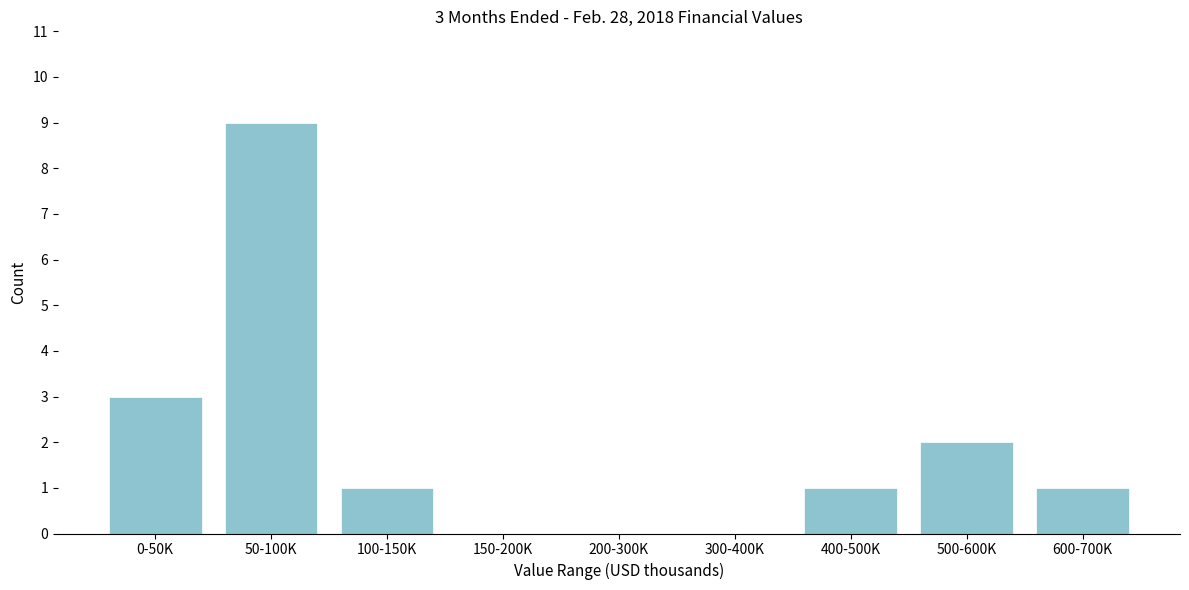

Reading left to right, list all the values displayed in this chart.

0-50K=3	50-100K=9	100-150K=1	150-200K=0	200-300K=0	300-400K=0	400-500K=1	500-600K=2	600-700K=1